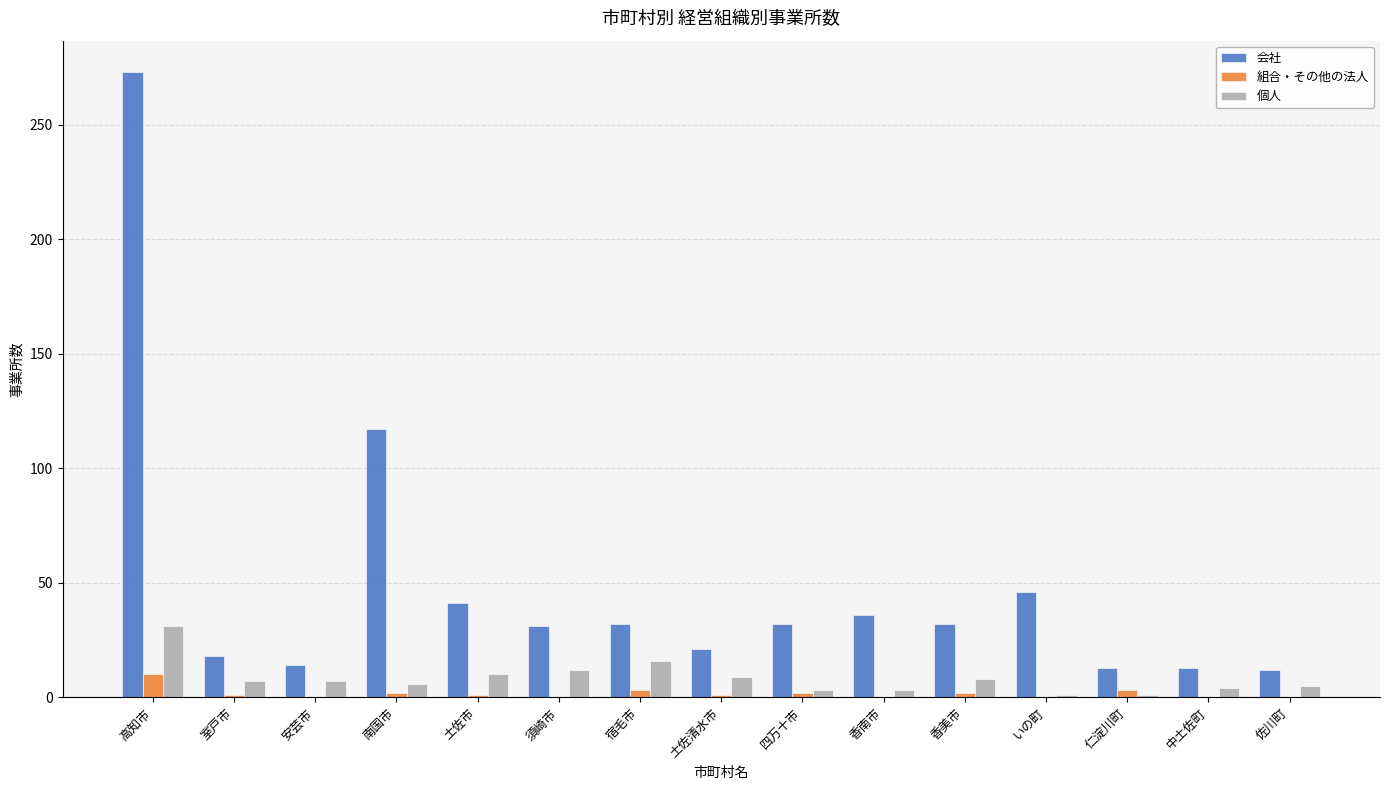

Does the chart contain stacked bars?

No